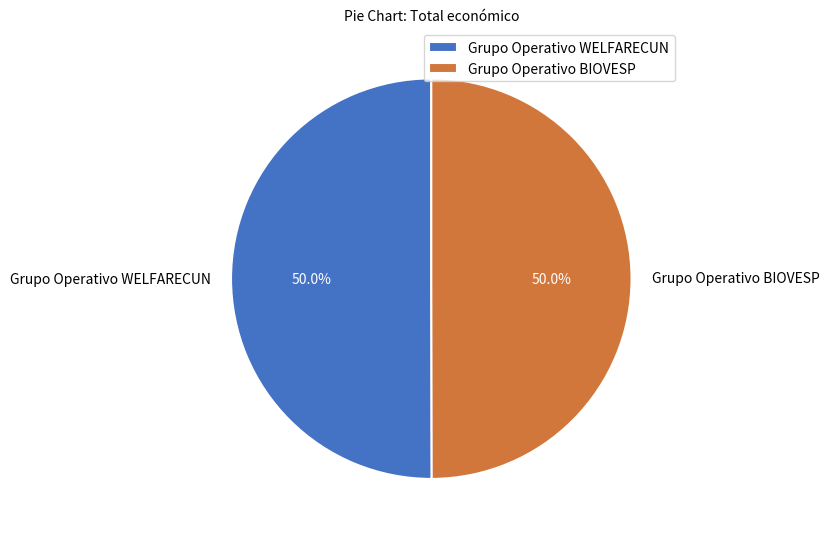

True or false: Grupo Operativo BIOVESP accounts for 55% of the total.

False